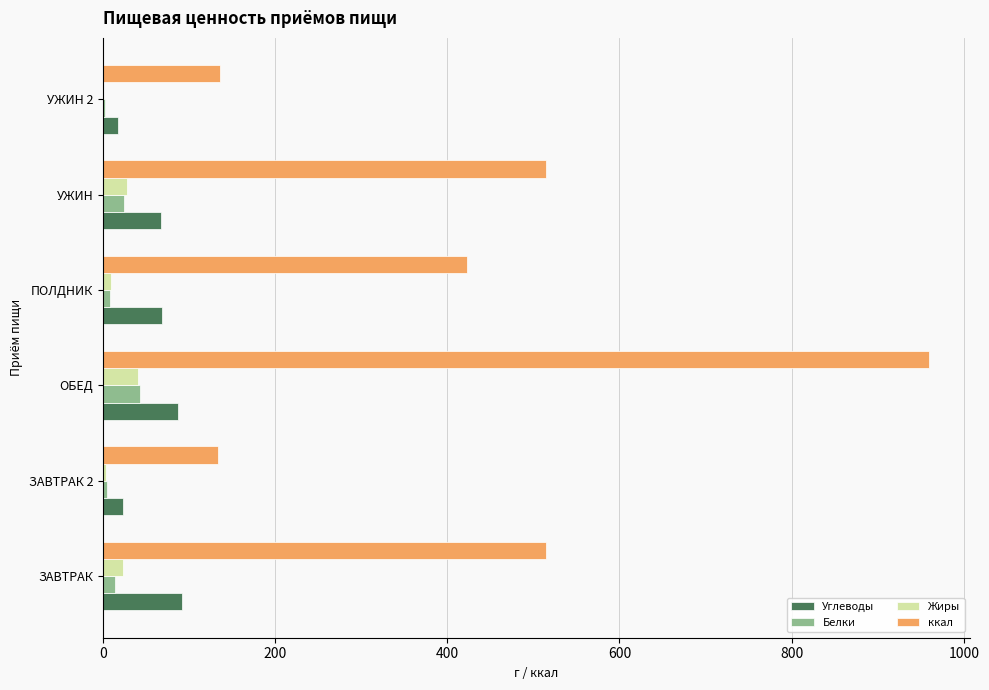

How many series are shown in this chart?

4